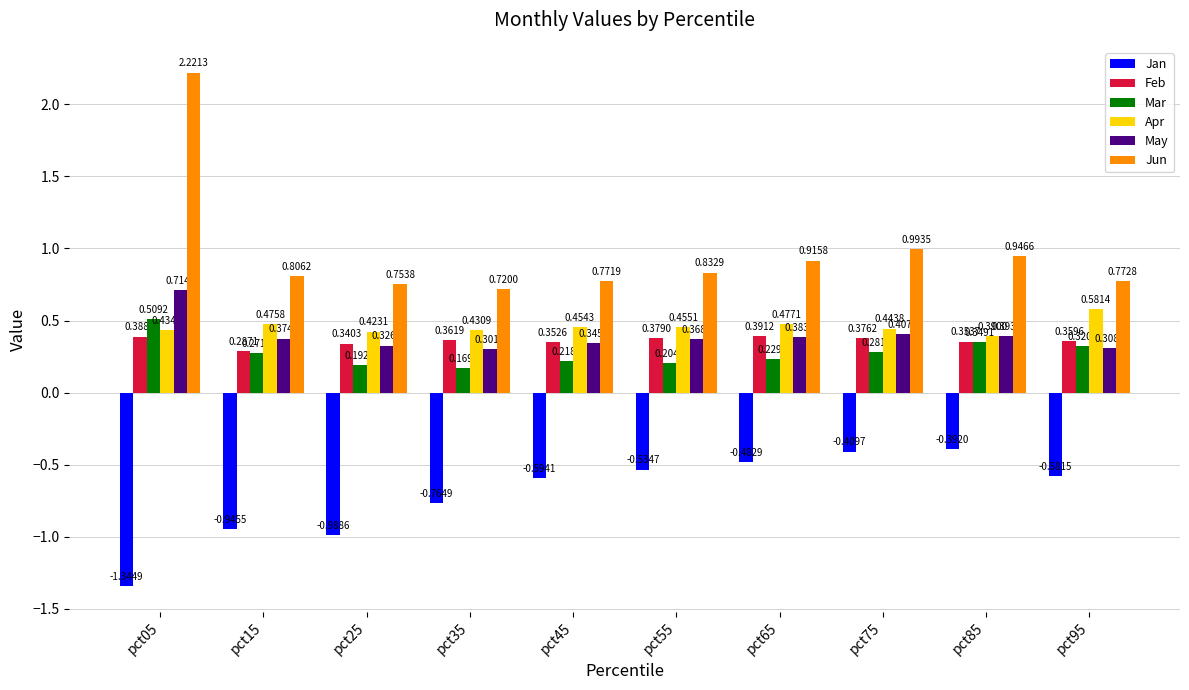

At which category is the sum across all series the highest?

pct05